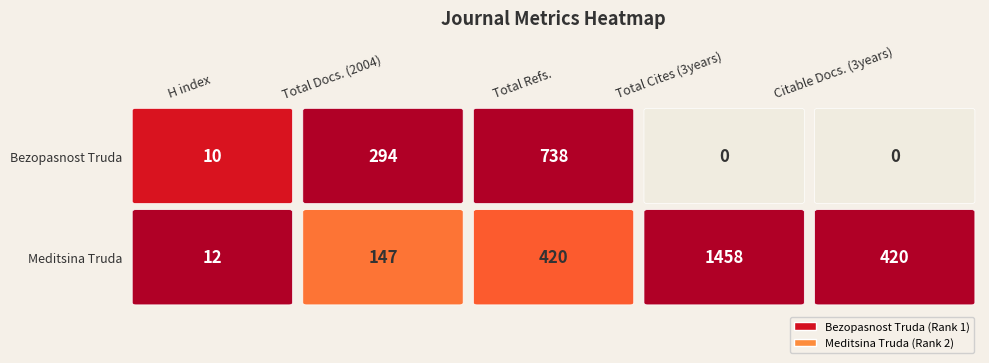

Where is Bezopasnost Truda v Promyshlennosti nearest to the value 369?

Total Docs. (2004)